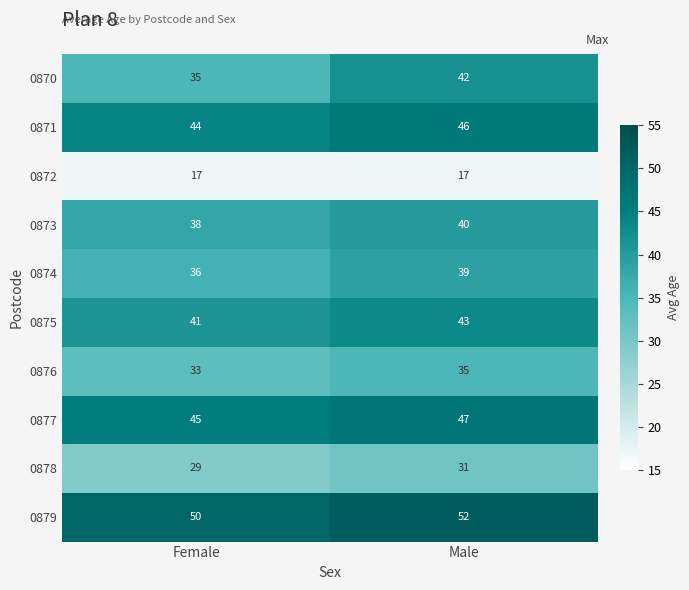

Is the value of 0878 at Female greater than the value of 0877 at Female?

No